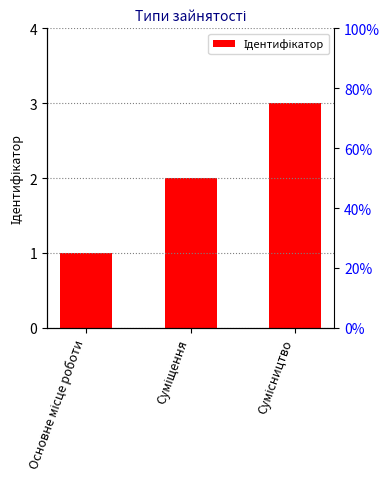

The value at Суміщення is 3. True or false?

False